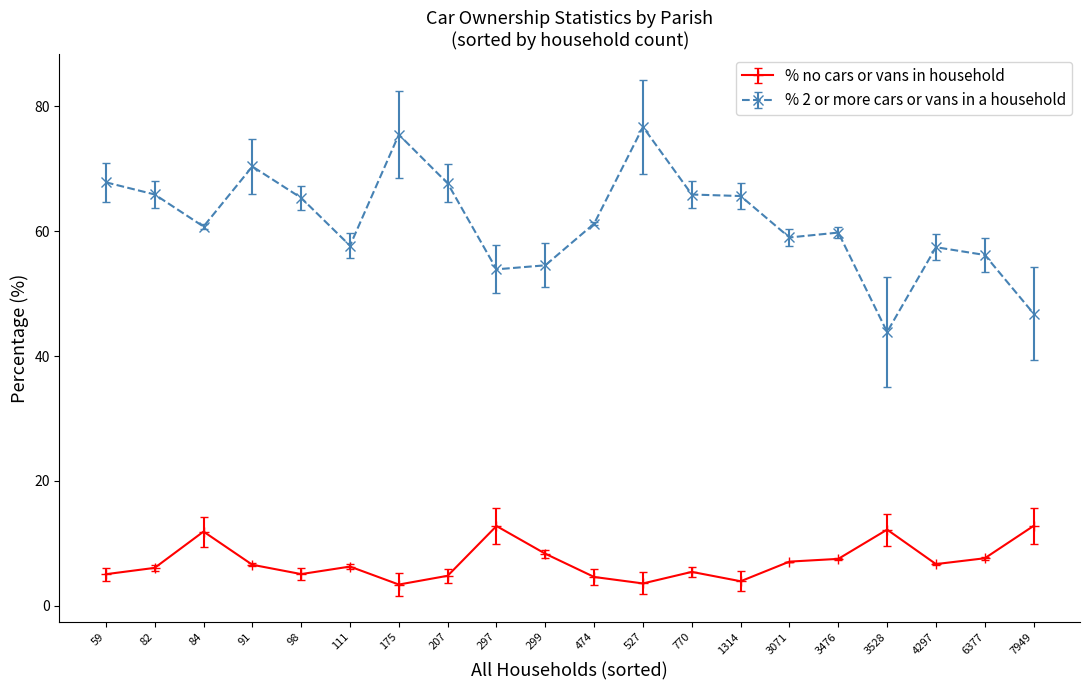

What is the approximate value of % no cars or vans in household at 111?

6.3